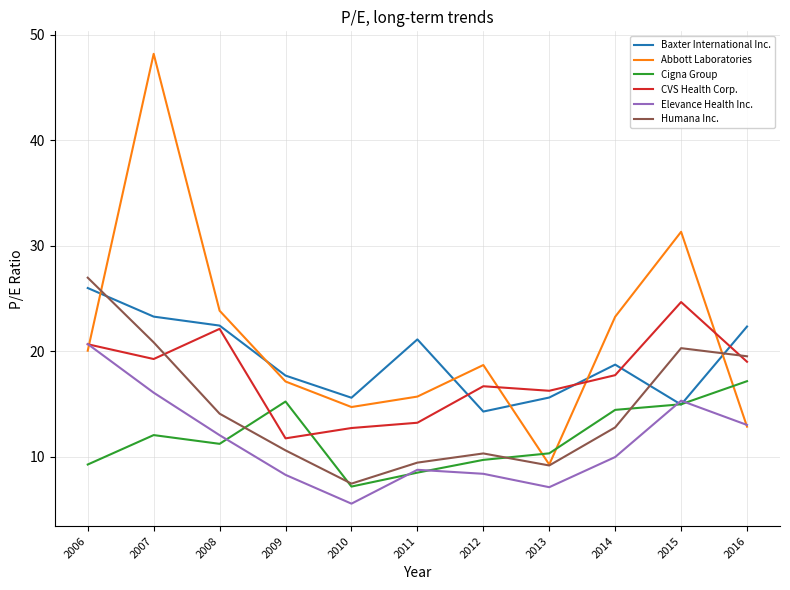

What is the difference between the maximum and second lowest values in the Cigna Group series?

8.7